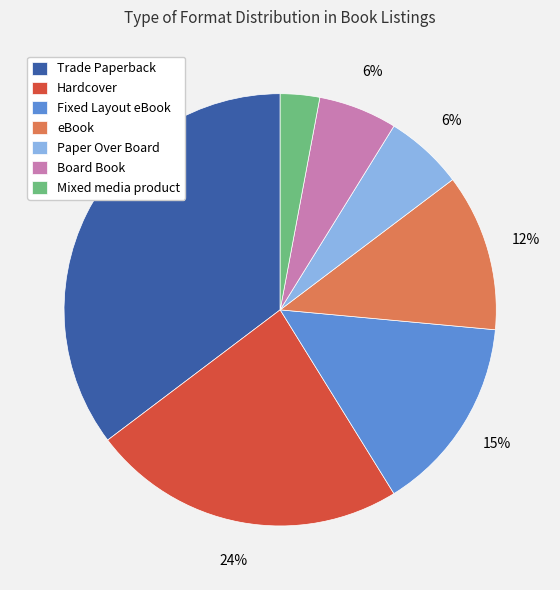

To the nearest percent, what is the combined percentage of Paper Over Board and Board Book?

12%